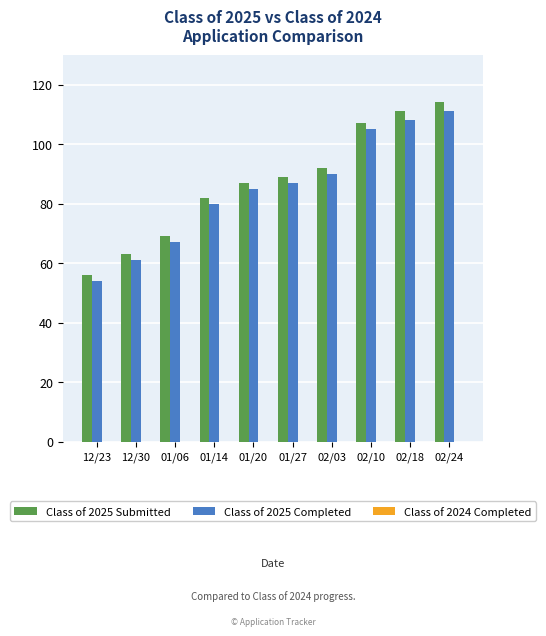

What is the label of the 4th bar from the right?

02/03